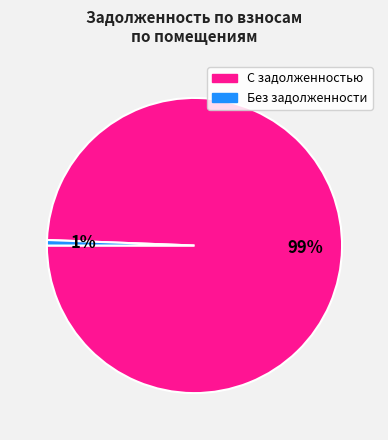

What percentage is the Без задолженности slice, to the nearest percent?

1%